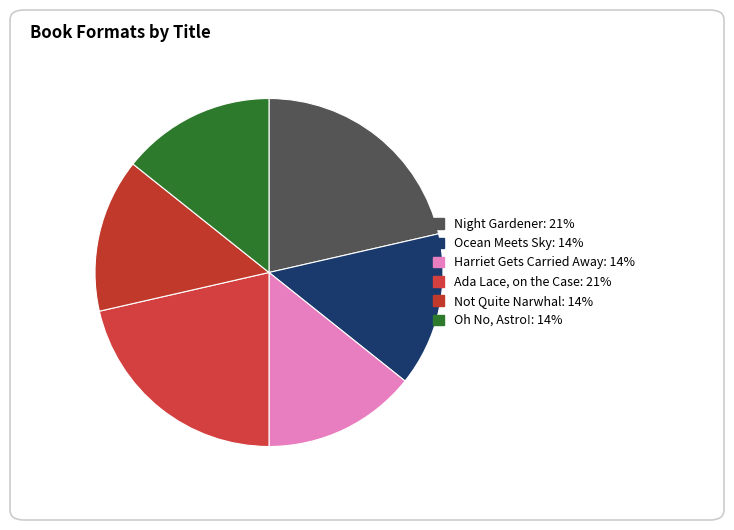

Do Harriet Gets Carried Away and Not Quite Narwhal together represent more than half of the pie?

No